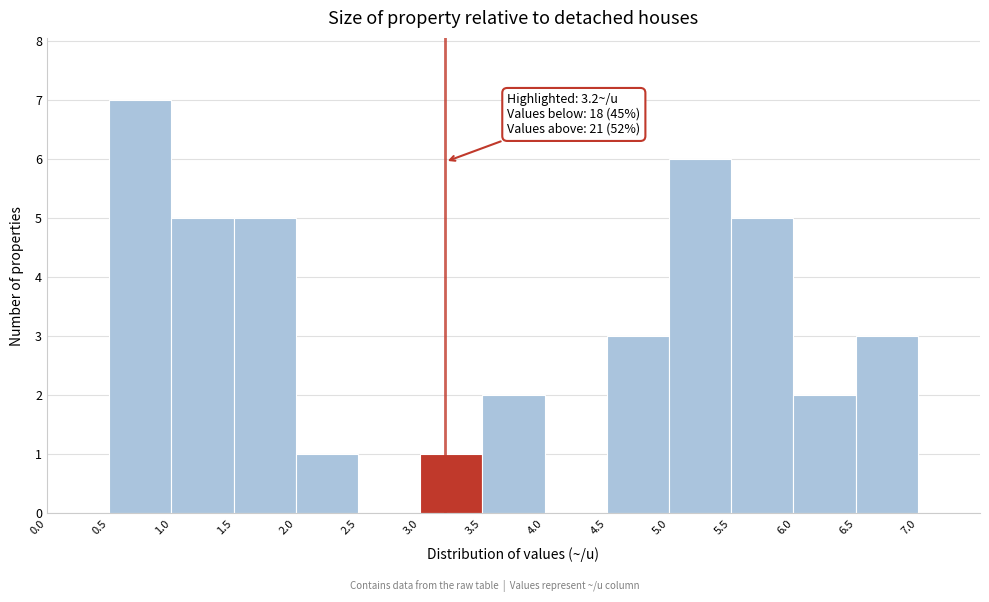

Which range on the x-axis has the tallest bar?

0.5 to 1.0